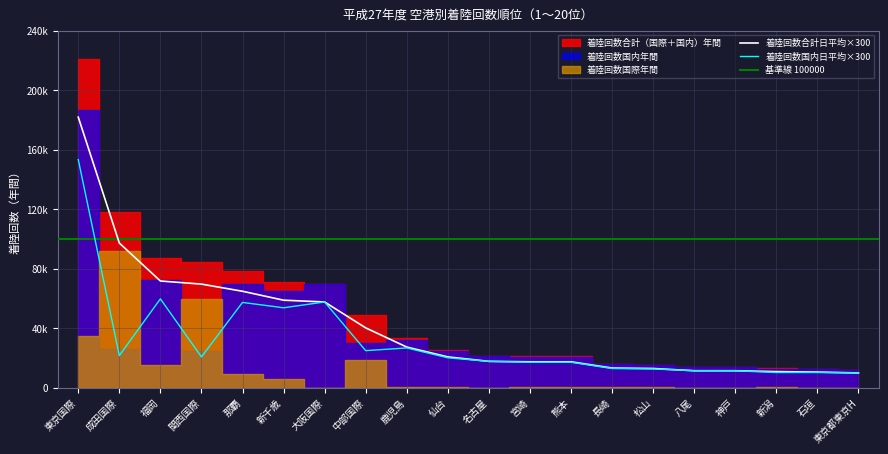

Is it true that 着陸回数国内日平均 equals 57 at 宮崎?

True